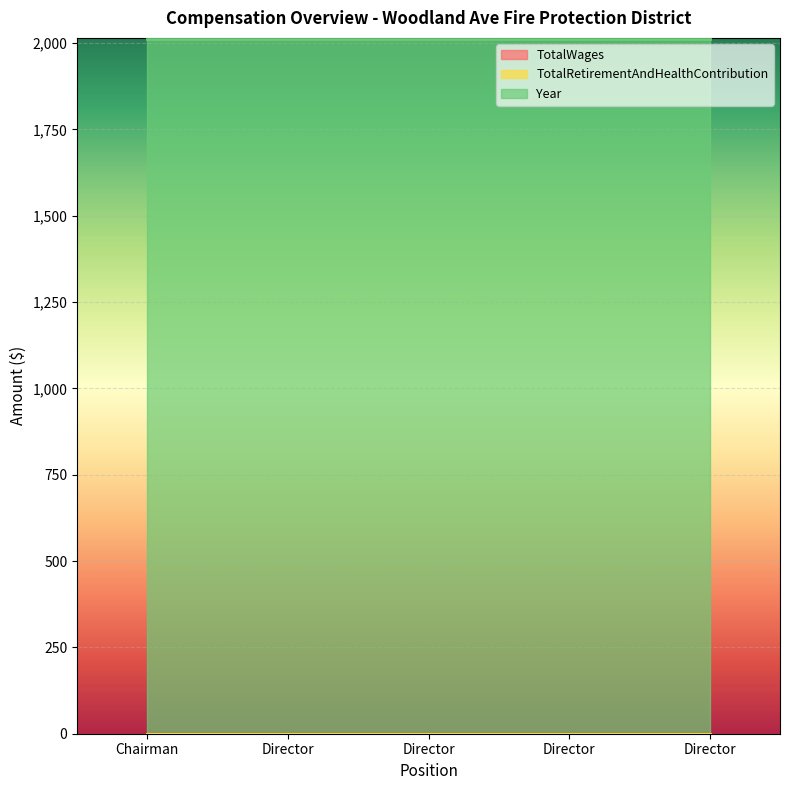

Where is Year nearest to the value 2012?

Chairman